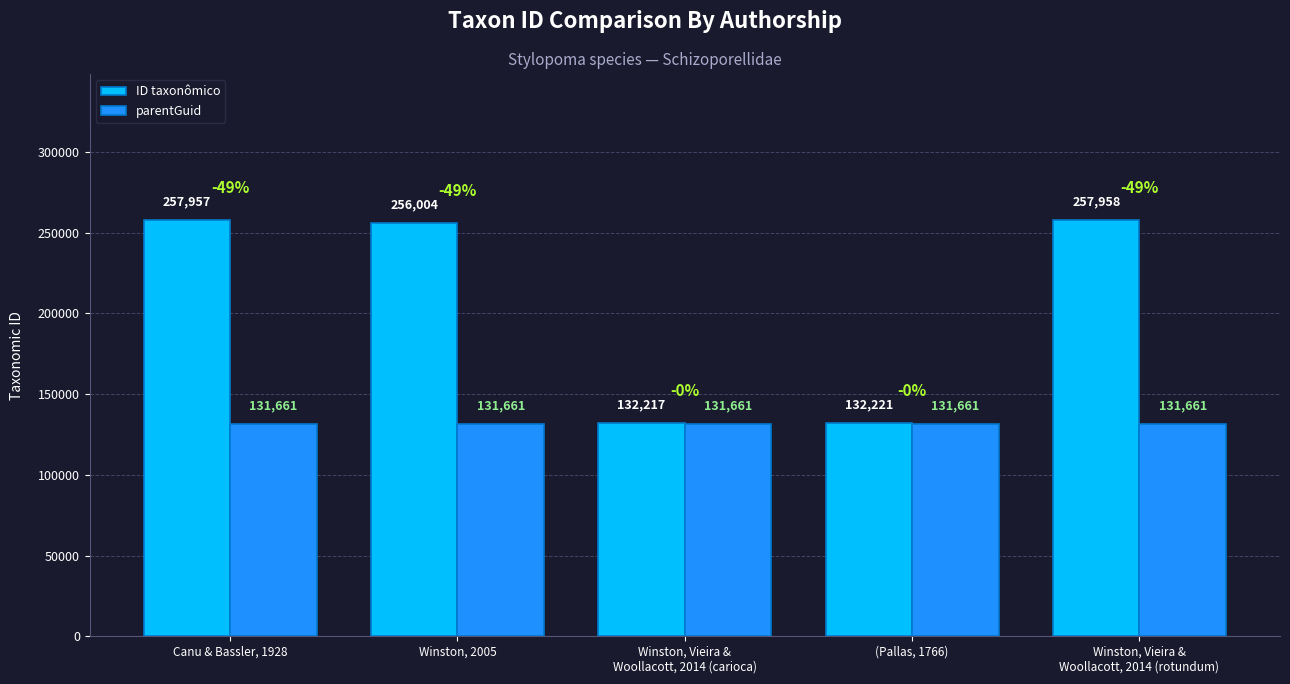

At Canu & Bassler, 1928, list the series in order from smallest to largest.

parentGuid, ID taxonômico